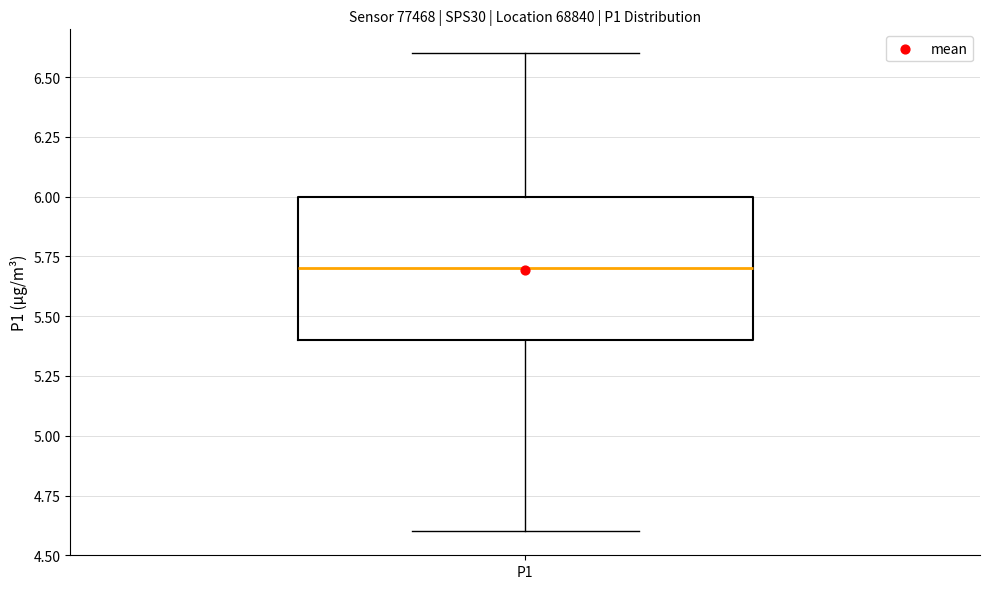

Read this box plot against the y-axis: the position of the median line, the range covered by the box, and the ends of both whiskers. The values are not printed on the chart, so give them approximately, as read against the axis.

median 5.7, box 5.4 to 6.0, whiskers 4.6 to 6.6